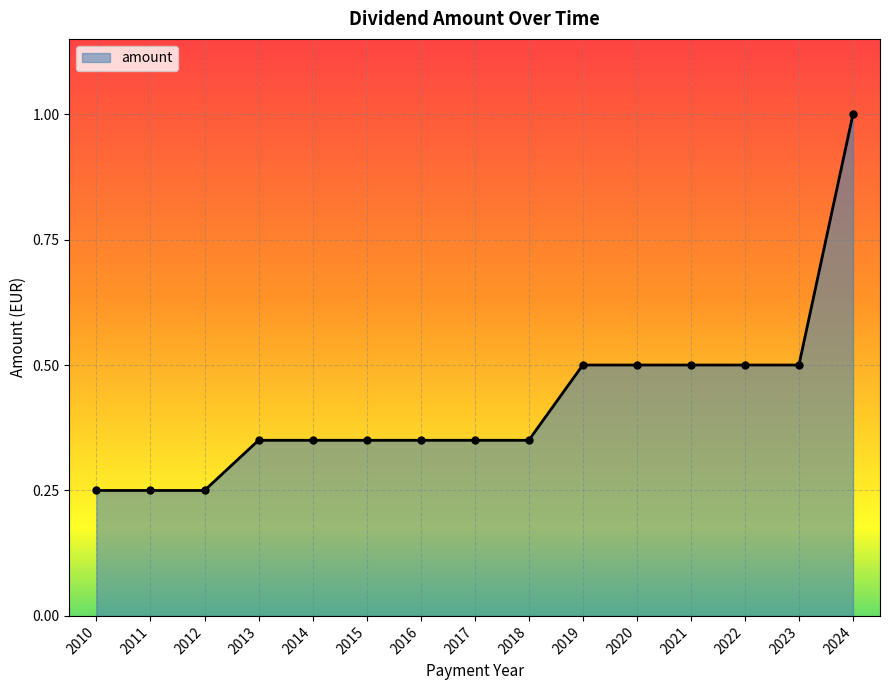

What is the value of the 12th point from the left?

0.5